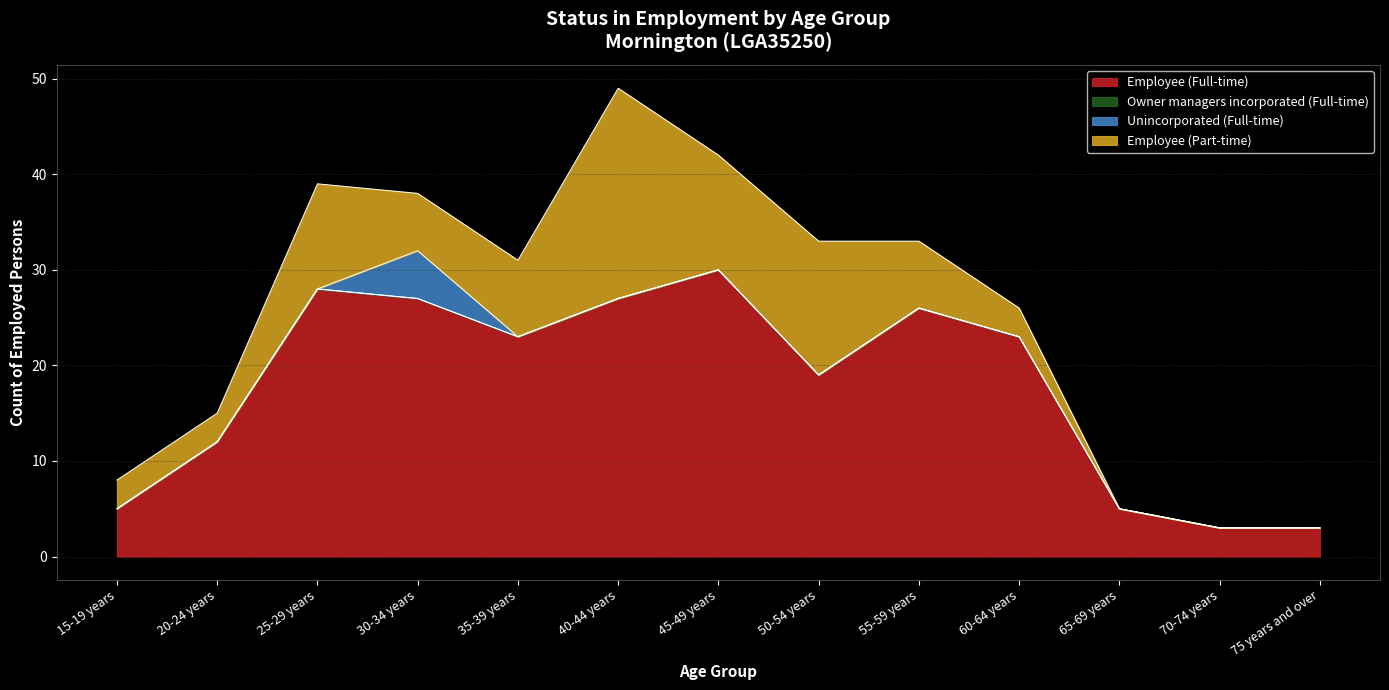

Is the value of Owner managers incorporated (Full-time) at 60-64 years greater than the value of Employee (Full-time) at 70-74 years?

No